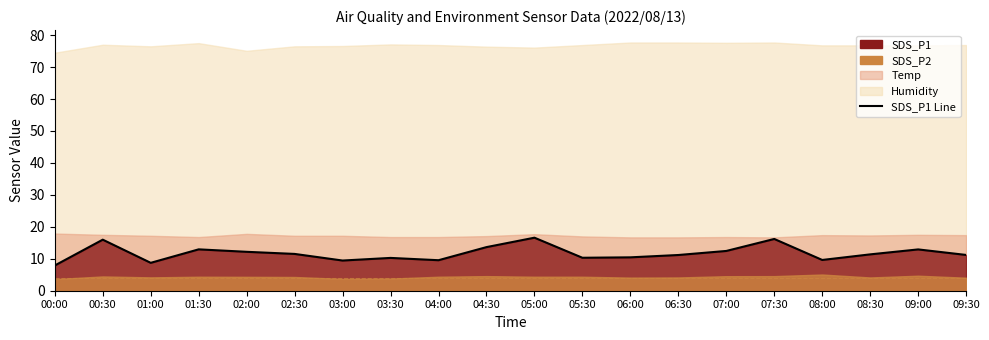

Rank the categories by value from lowest to highest.

00:00, 01:00, 03:00, 04:00, 08:00, 03:30, 05:30, 06:00, 06:30, 09:30, 08:30, 02:30, 02:00, 07:00, 09:00, 01:30, 04:30, 00:30, 07:30, 05:00